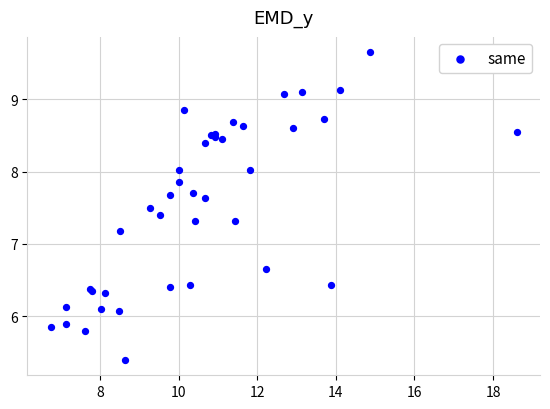

What Y value in the scatter plot is closest to 7?

7.2